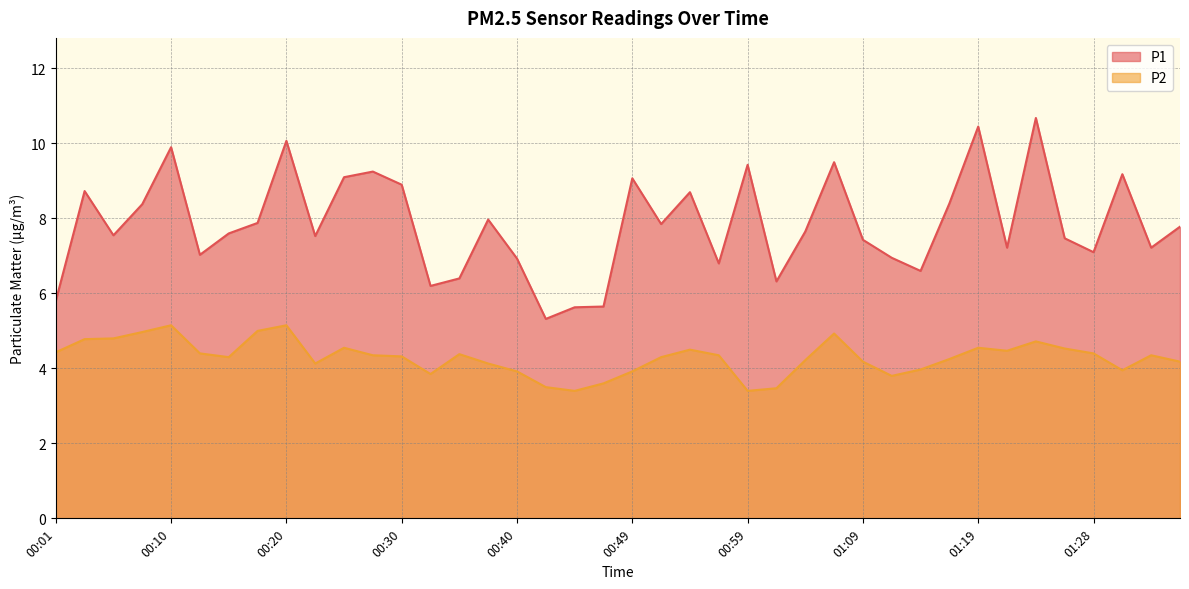

True or false: P2 and P1 cross at least once.

False